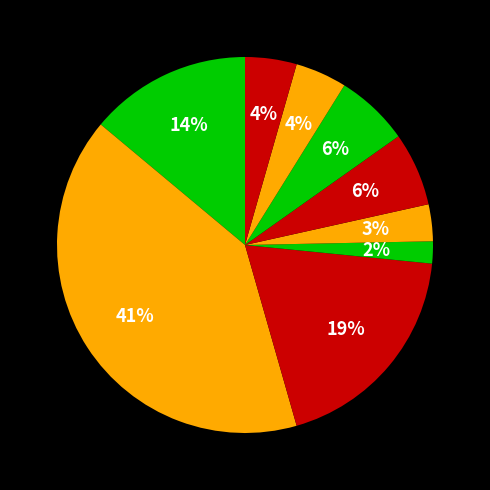

To the nearest percent, what is the difference between the largest and smallest slice percentages?

39%